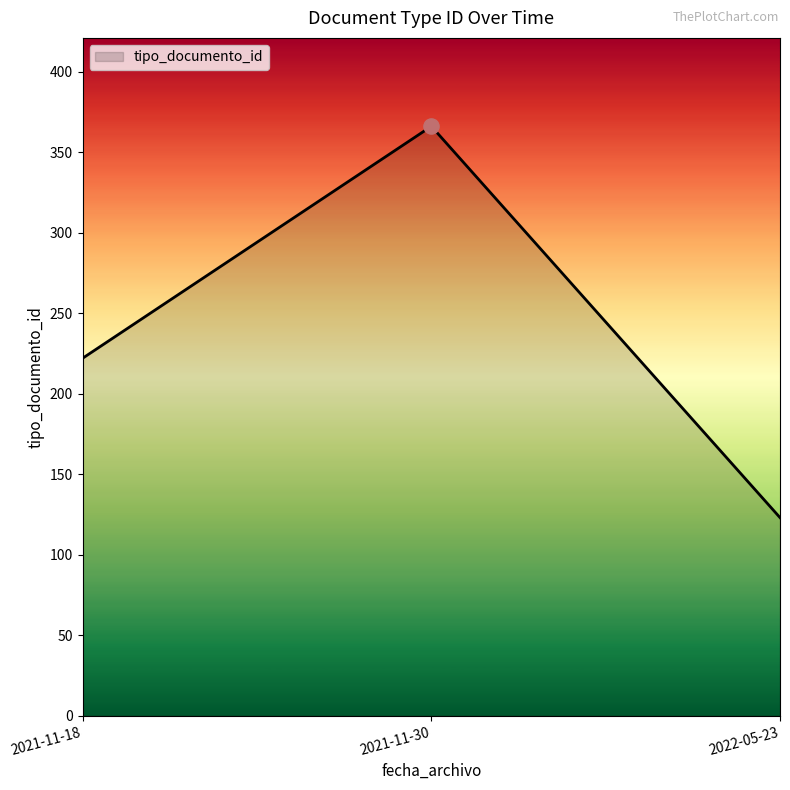

What is the change in value from 2021-11-30 to 2022-05-23?

-243